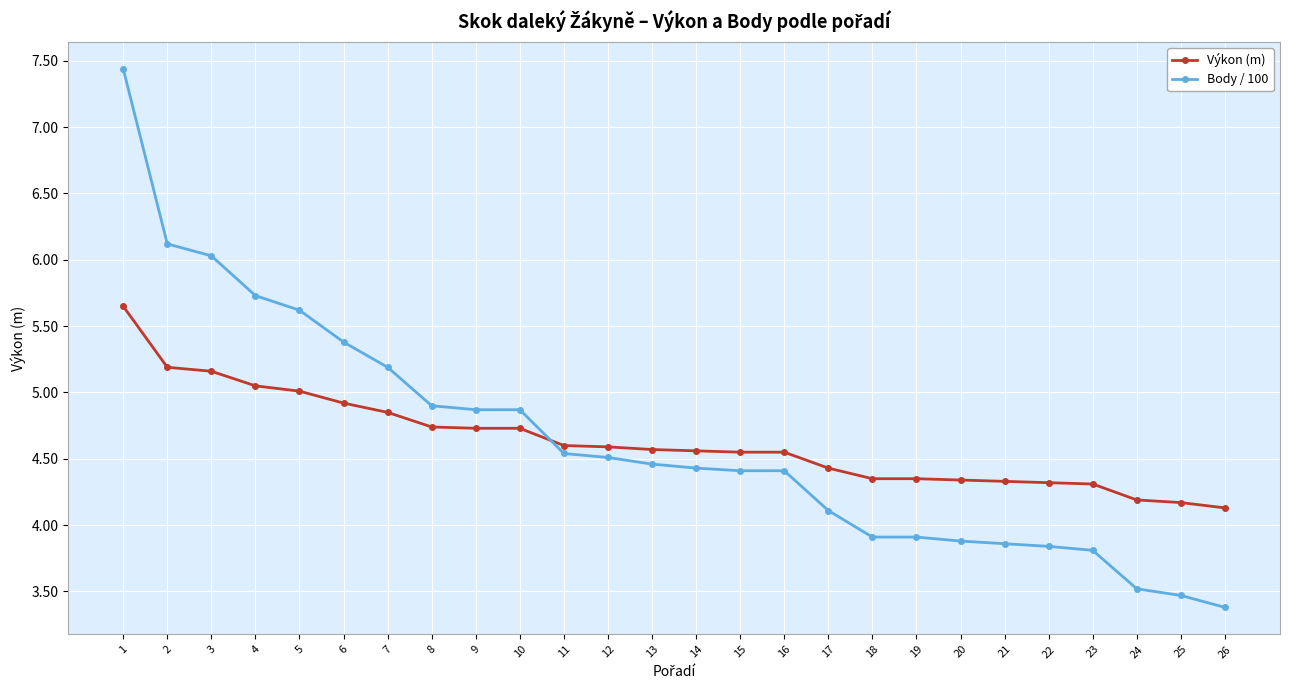

Does the chart have visible grid lines?

Yes